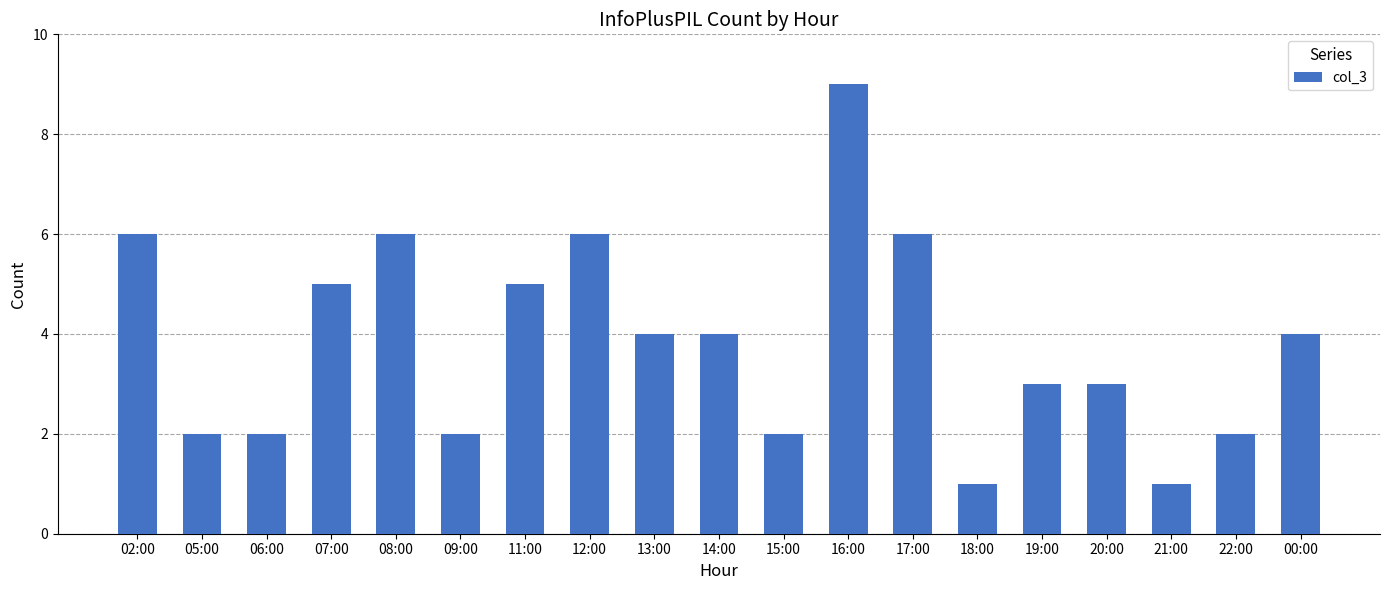

Reading left to right, transcribe all the data shown in this chart.

6	2	2	5	6	2	5	6	4	4	2	9	6	1	3	3	1	2	4